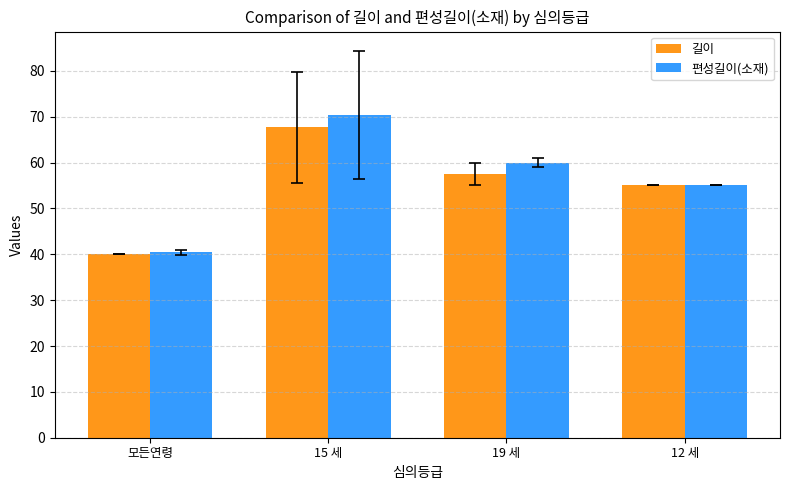

How many bars are there in each group?

2